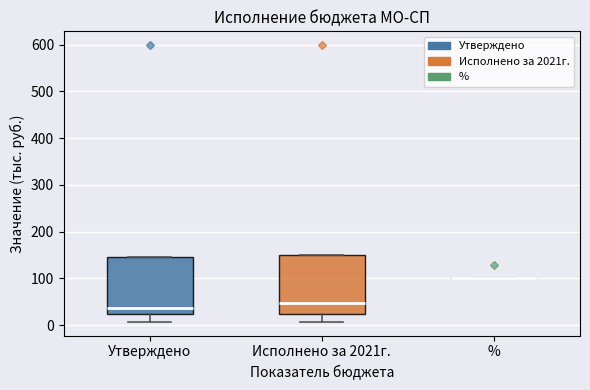

Reading left to right, transcribe this box plot: for each box, give where its median line is, the range the box spans, and where its two whiskers end, as read against the y-axis. The values are not printed on the chart, so give them approximately, as read against the axis.

Утверждено: median 40, box 20 to 150, whiskers 10 to 150
Исполнено за 2021г.: median 50, box 20 to 150, whiskers 10 to 150
%: box collapsed to a line at 100, whiskers 100 to 100